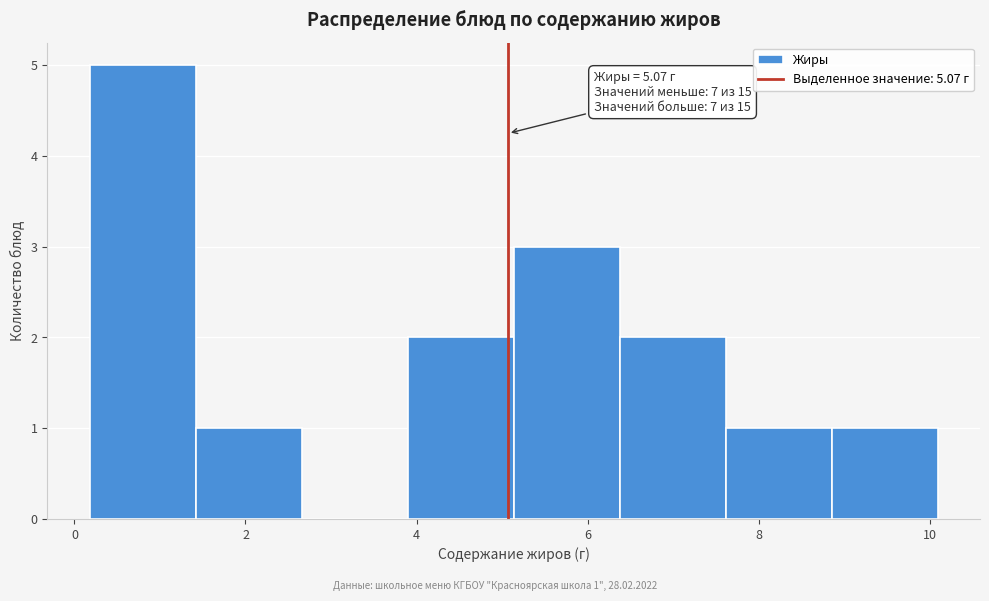

Over which range of the x-axis is the bar tallest?

0.2 to 1.4